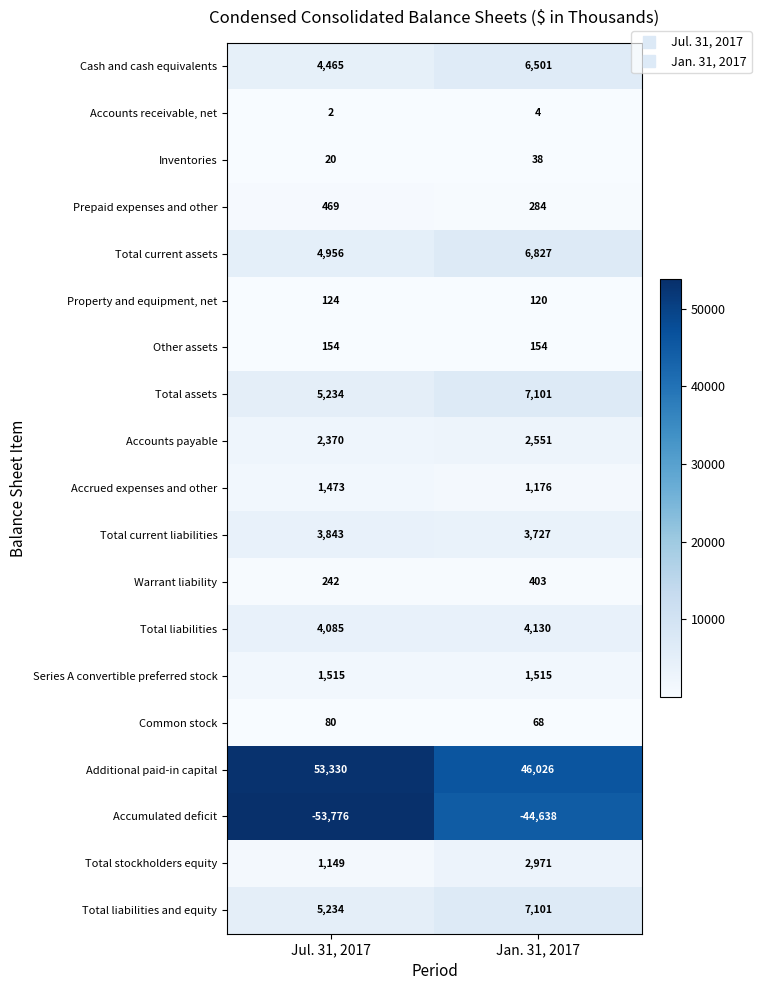

How many distinct data groups are displayed?

19